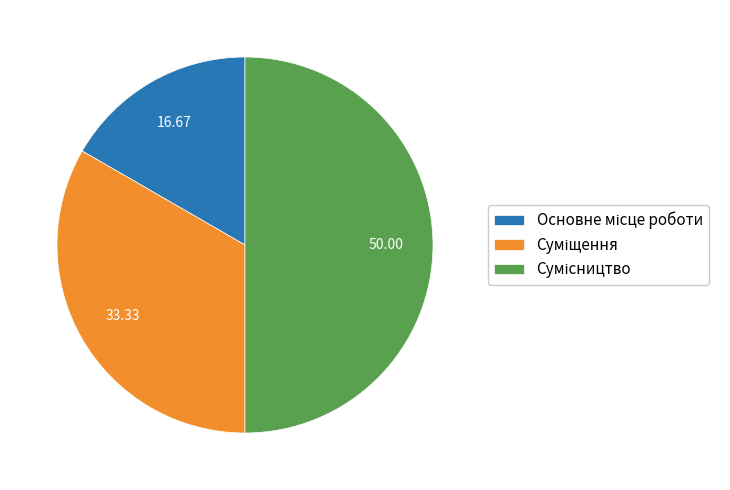

Which slice is the smallest?

Основне місце роботи